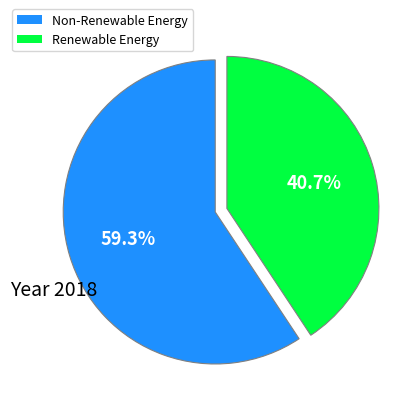

Count the number of slices in the pie.

2